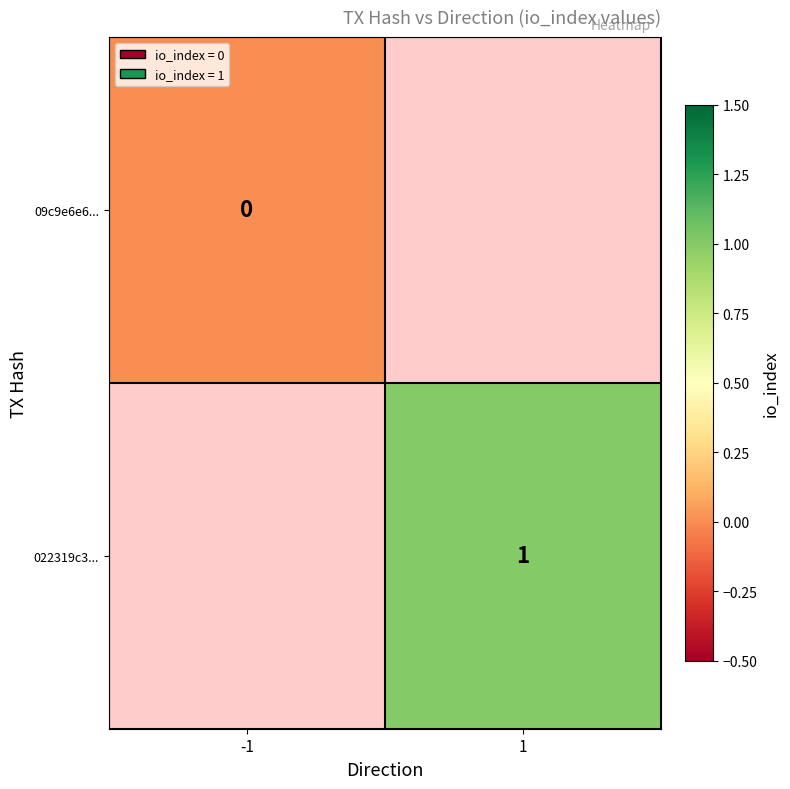

The value of 022319c3... at 1 is 0. True or false?

False